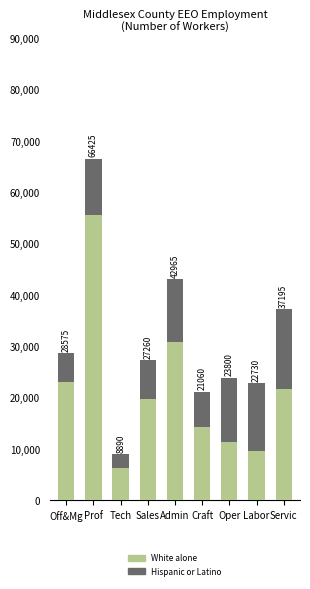

What is the sum of the White alone values at Admin and Servic?

52310